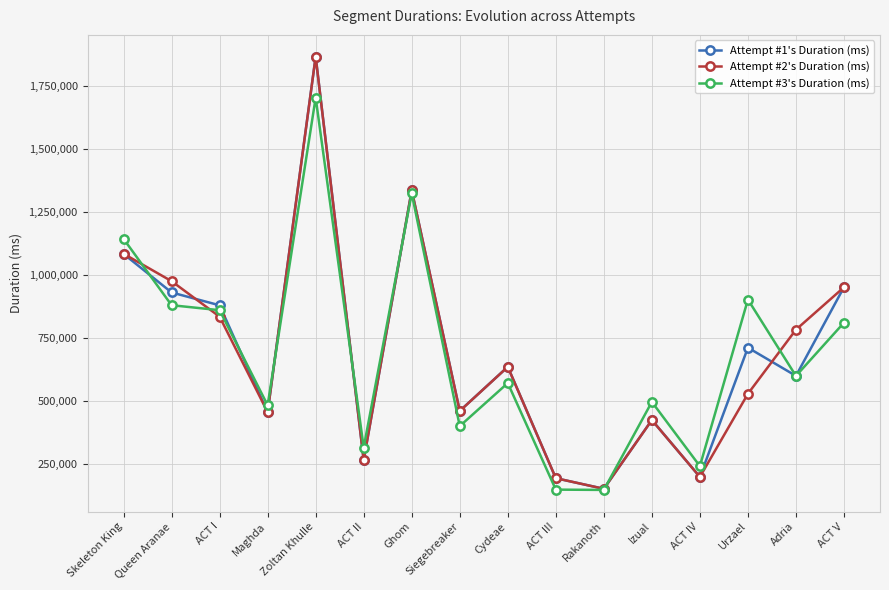

What is the smallest value displayed?

146535